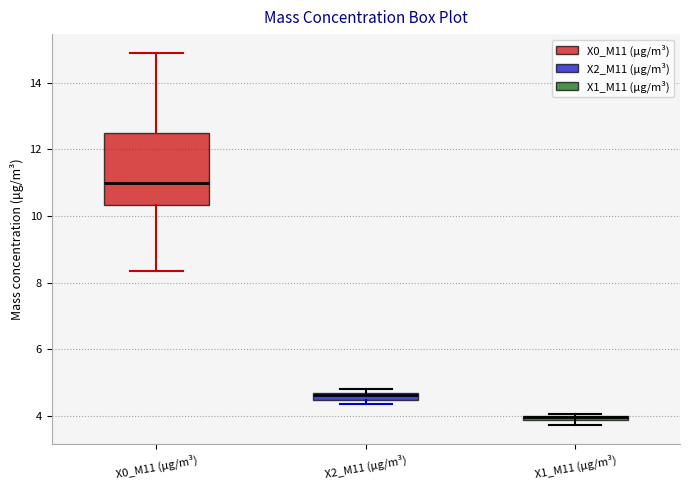

Where is the upper edge of the box for X2_M11 (μg/m³) on the y-axis? The values are not printed on the chart, so give them approximately, as read against the axis.

4.6